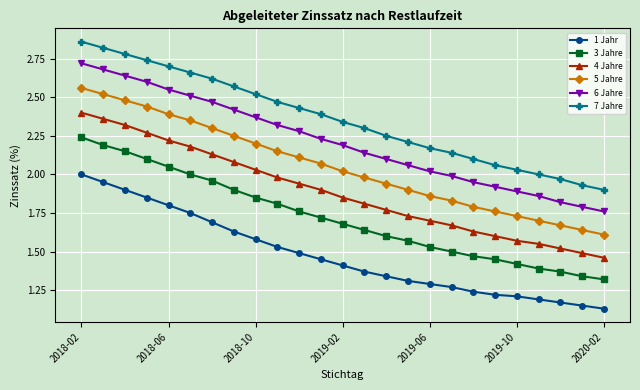

True or false: 4 Jahre and 6 Jahre intersect in this chart.

False